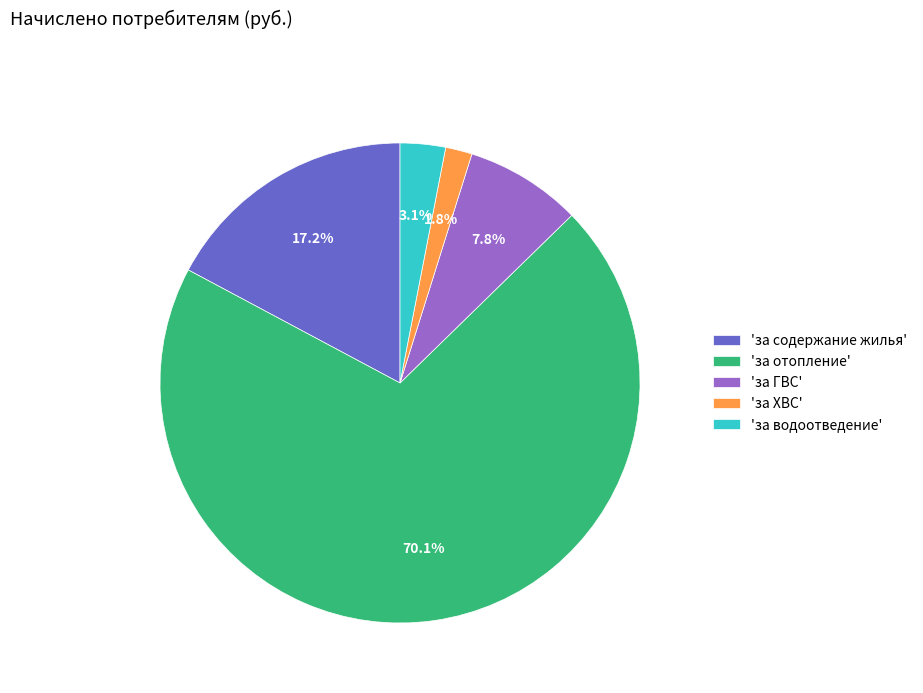

Rank the categories by value from lowest to highest.

'за ХВС', 'за водоотведение', 'за ГВС', 'за содержание жилья', 'за отопление'